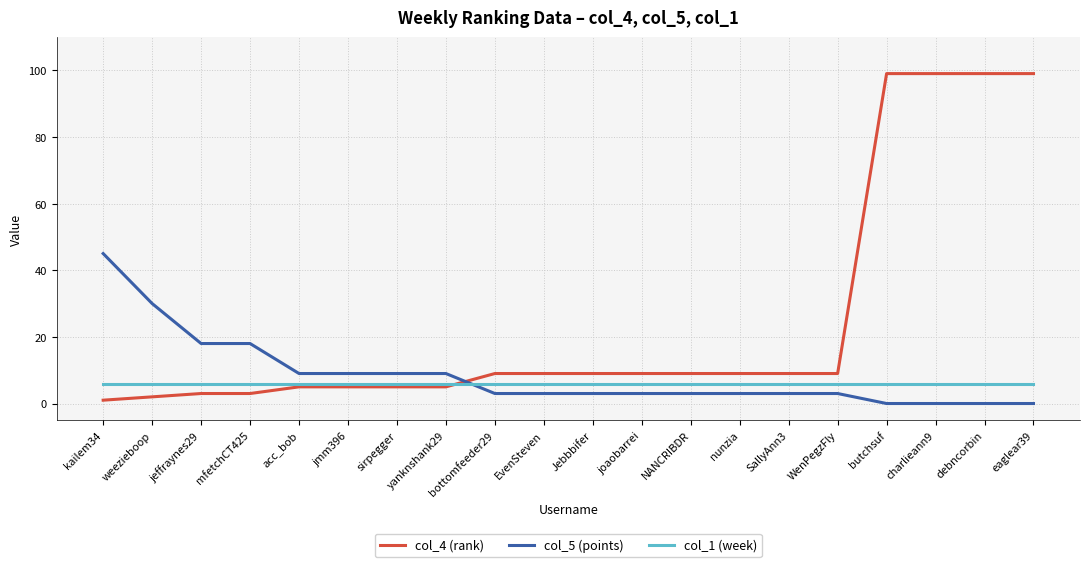

Where do col_1 (week) and col_5 (points) first cross each other?

yanknshank29 and bottomfeeder29